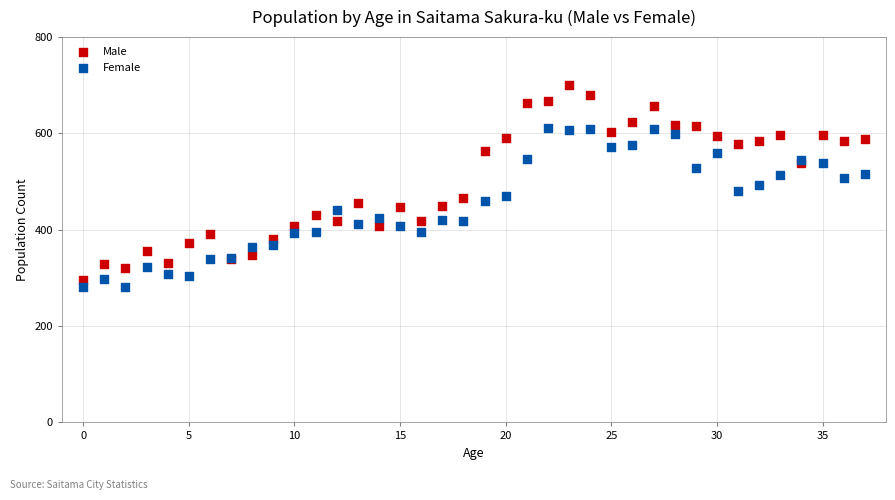

Which series contains the lowest Y value?

Female